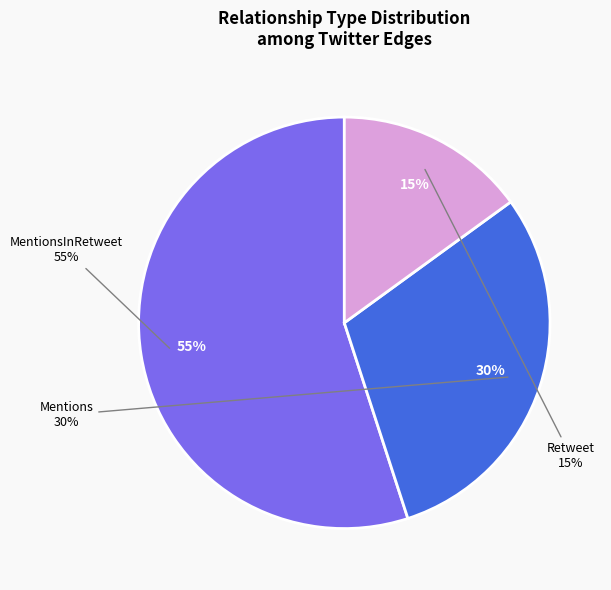

Do MentionsInRetweet and Mentions together represent more than half of the pie?

Yes